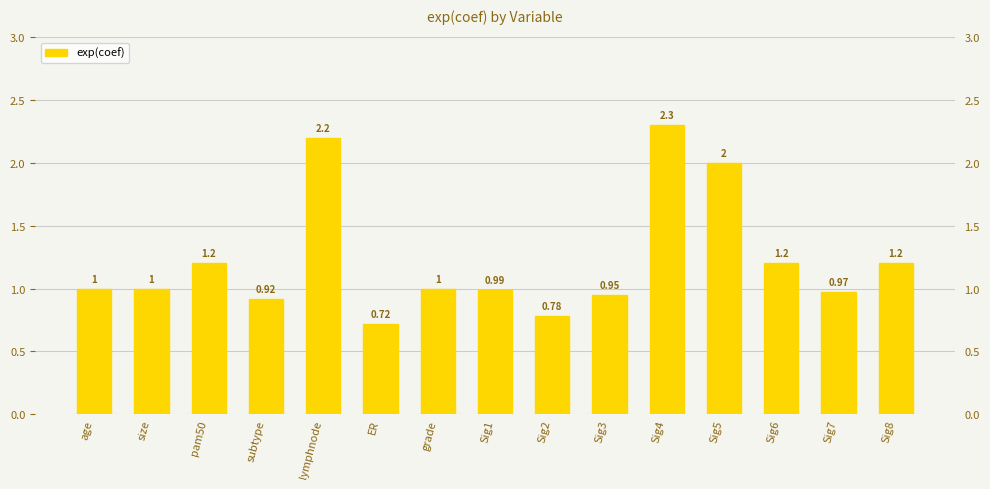

How many series are shown in this chart?

1